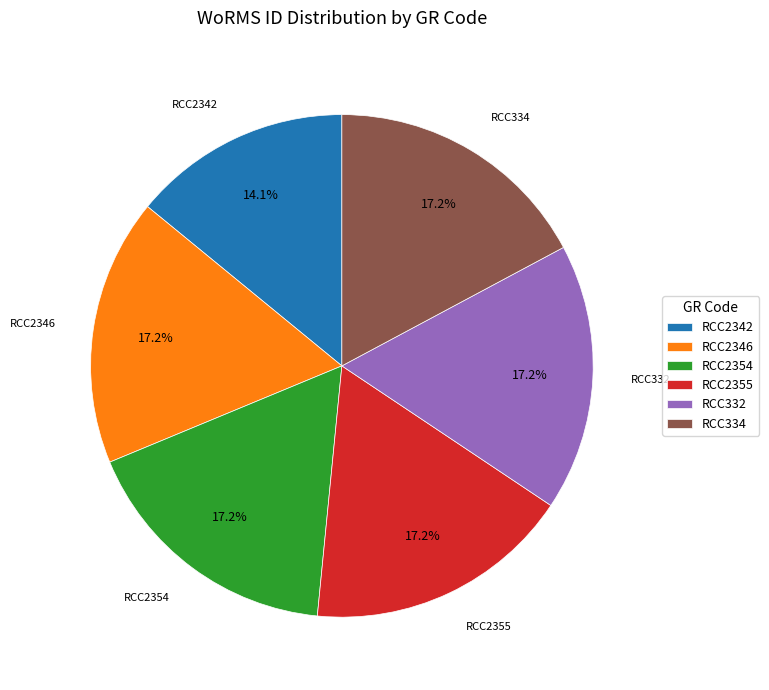

What is the ratio of the value at RCC334 to the value at RCC2355?

1.0